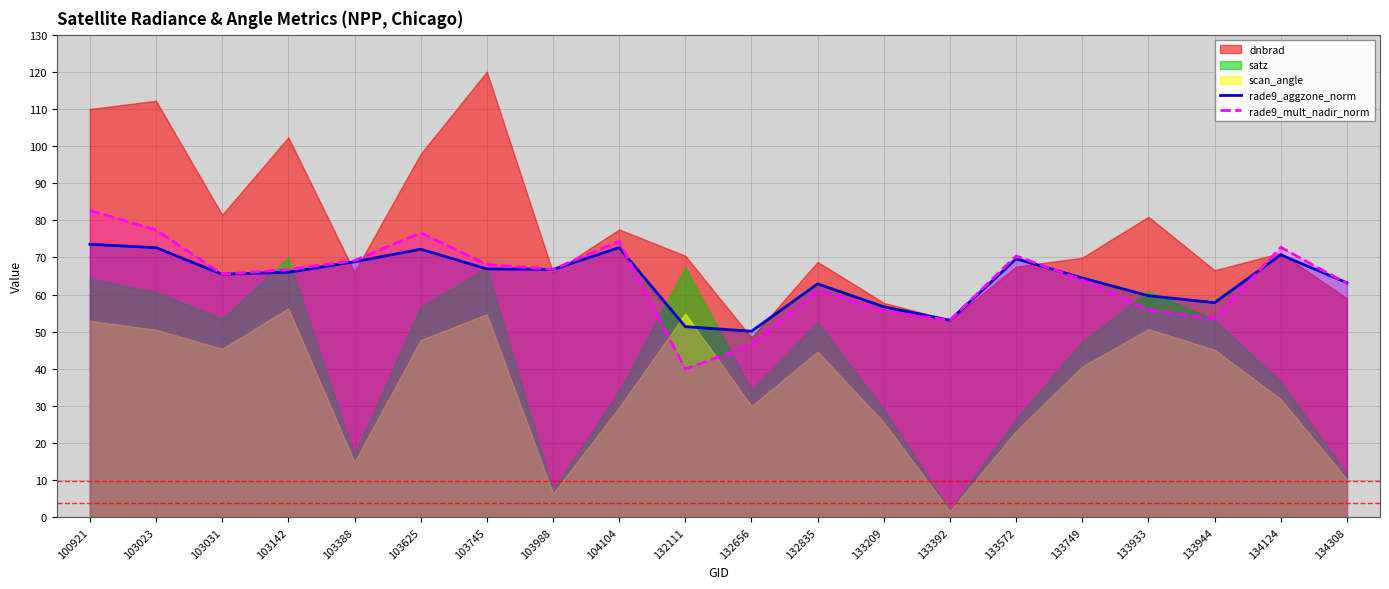

How many data points in rade9_aggzone_norm are less than 66?

10